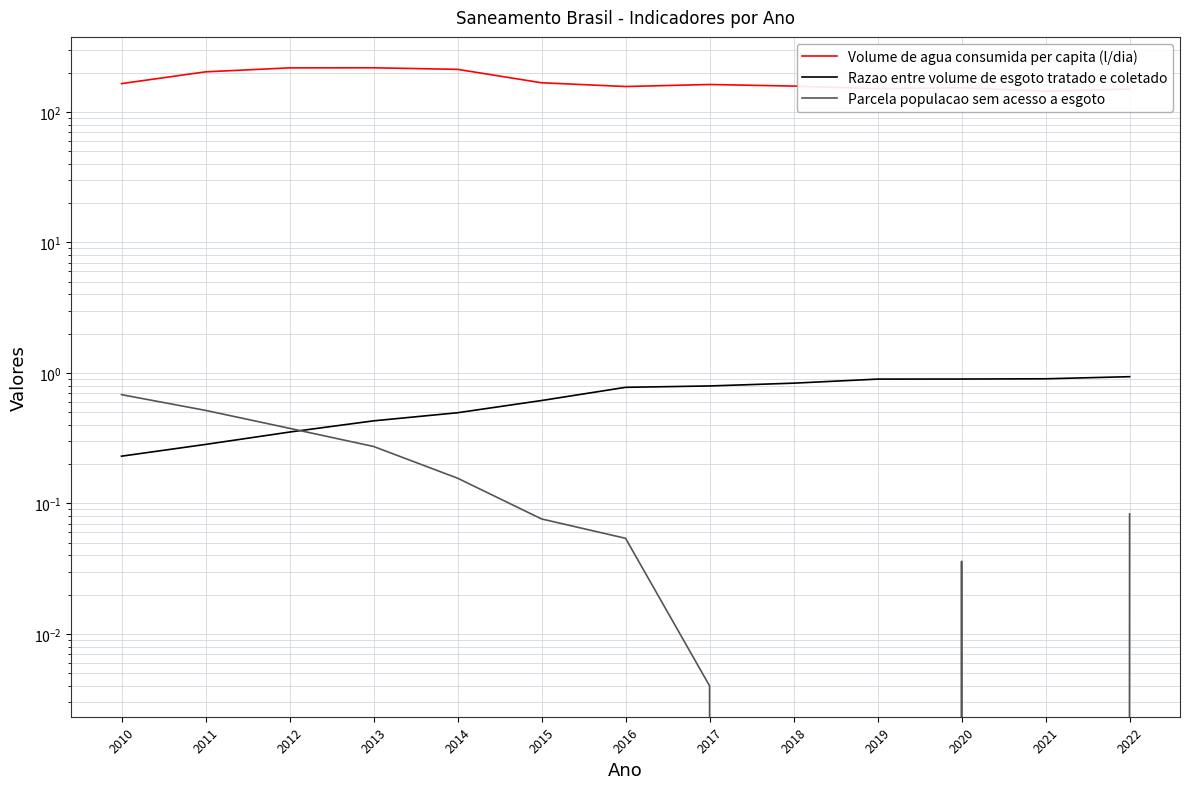

Which series has the largest range (max minus min)?

Volume de agua consumida per capita (l/dia)